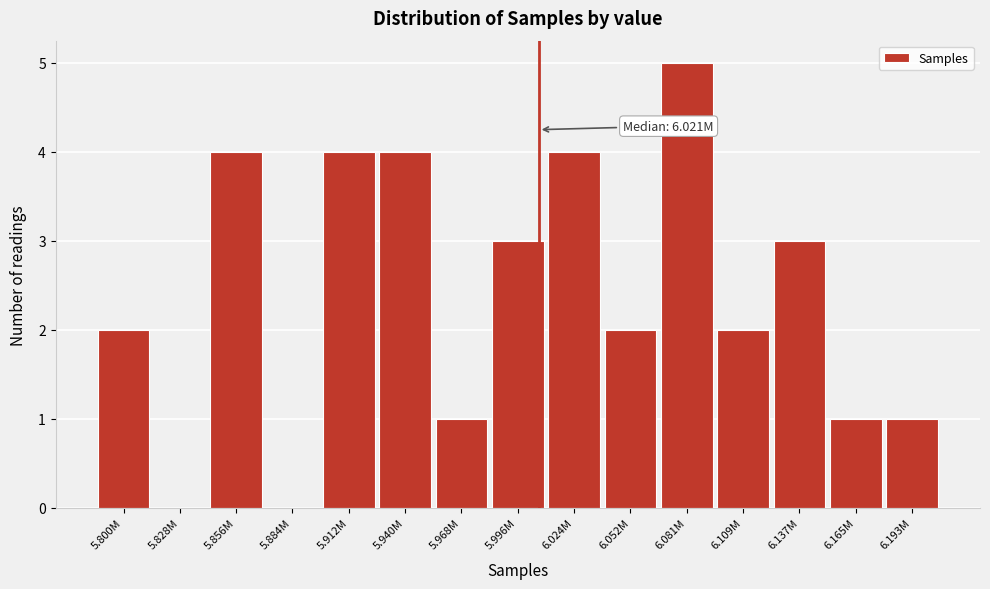

Reading right to left, extract all data points from this chart.

6.193M=1	6.165M=1	6.137M=3	6.109M=2	6.081M=5	6.052M=2	6.024M=4	5.996M=3	5.968M=1	5.940M=4	5.912M=4	5.884M=0	5.856M=4	5.828M=0	5.800M=2